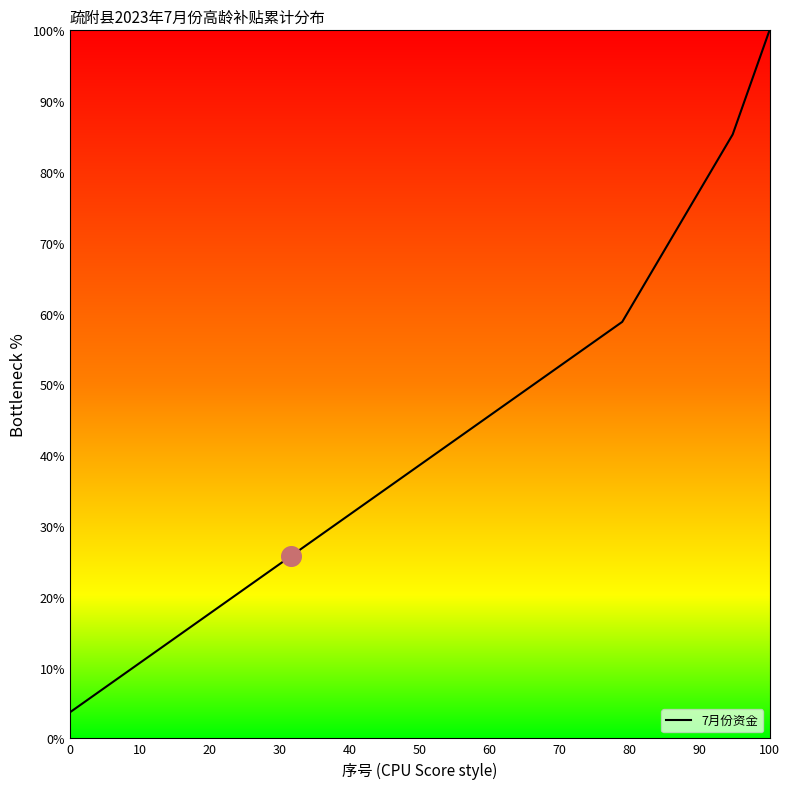

What is the difference between the maximum and minimum values?

96.3